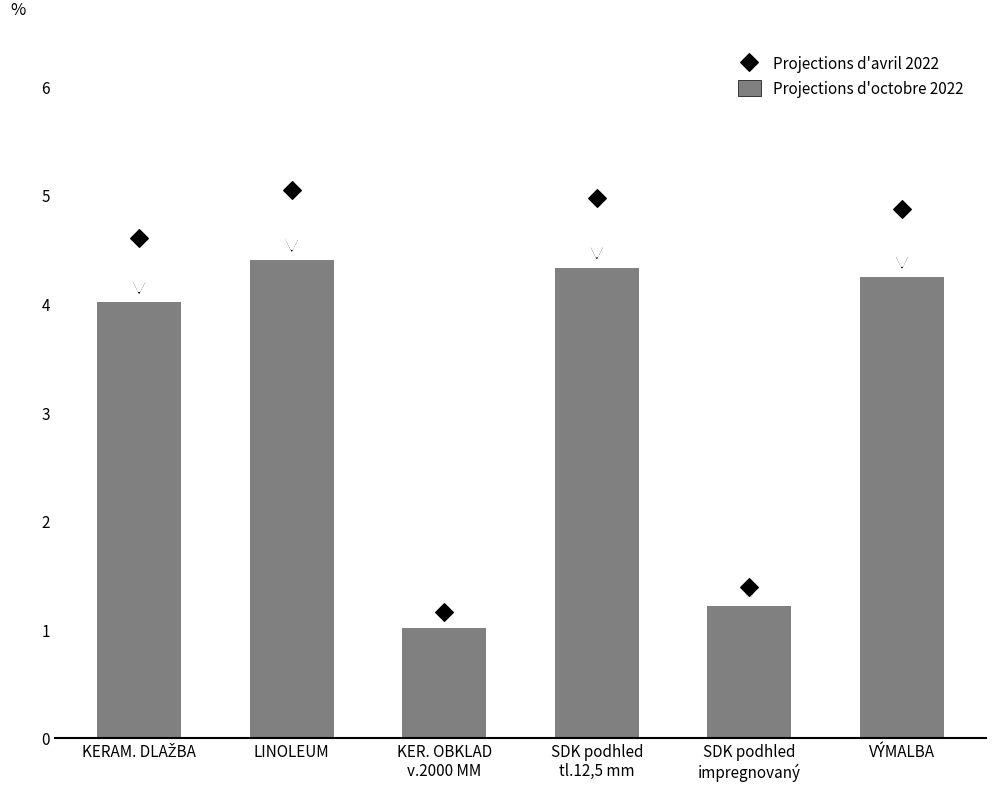

Which has a higher value, KER. OBKLAD
v.2000 MM or SDK podhled
tl.12,5 mm?

SDK podhled
tl.12,5 mm